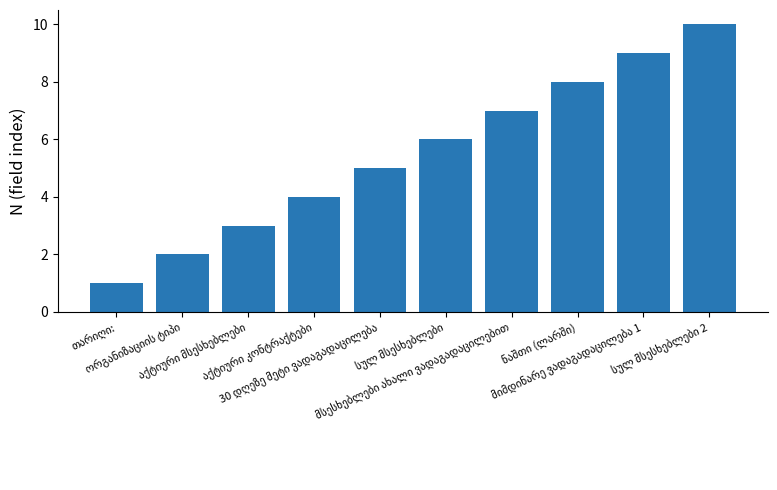

Reading left to right, extract all data points from this chart.

1	2	3	4	5	6	7	8	9	10